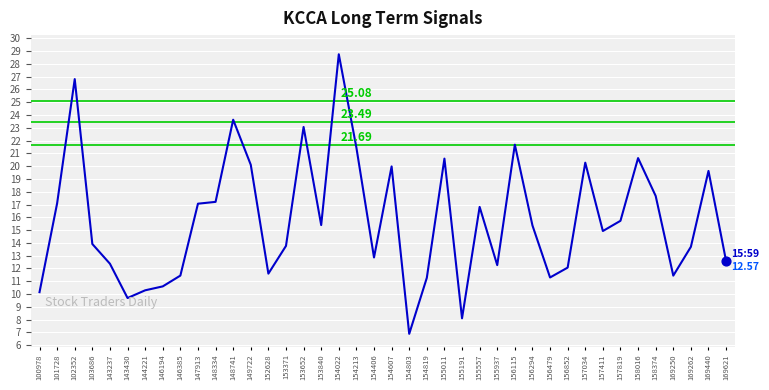

What is the ratio of the value at 158016 to the value at 169621?

1.6